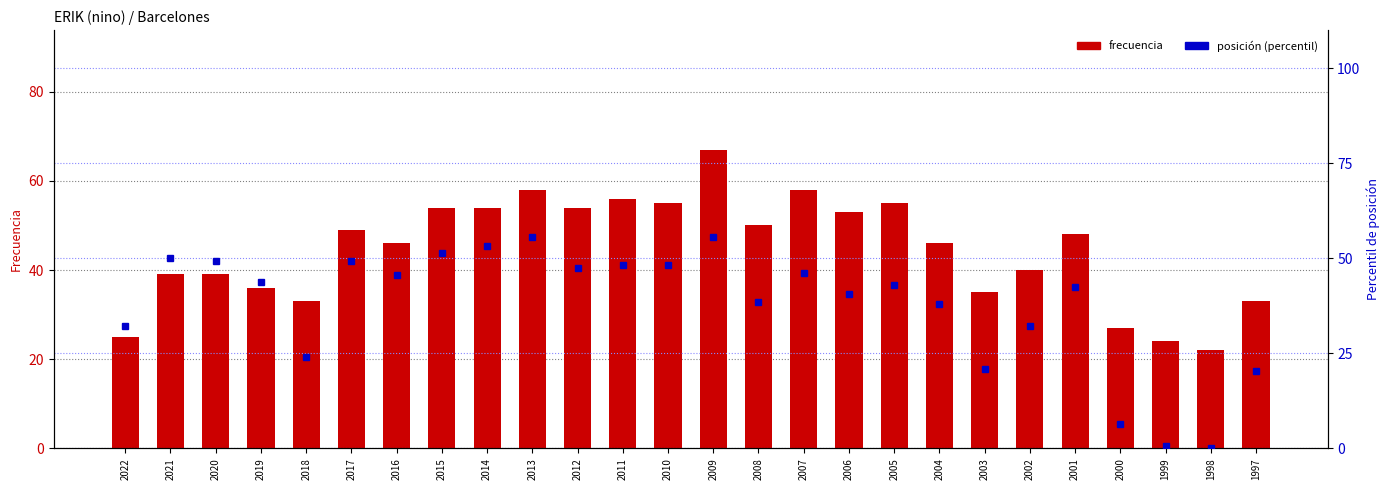

Reading left to right, list all the values displayed in this chart.

Frecuencia: 2022=25.0	2021=39.0	2020=39.0	2019=36.0	2018=33.0	2017=49.0	2016=46.0	2015=54.0	2014=54.0	2013=58.0	2012=54.0	2011=56.0	2010=55.0	2009=67.0	2008=50.0	2007=58.0	2006=53.0	2005=55.0	2004=46.0	2003=35.0	2002=40.0	2001=48.0	2000=27.0	1999=24.0	1998=22.0	1997=33.0
Posicion (percentil): 2022=32.3	2021=50.0	2020=49.4	2019=43.7	2018=24.1	2017=49.4	2016=45.6	2015=51.3	2014=53.2	2013=55.7	2012=47.5	2011=48.1	2010=48.1	2009=55.7	2008=38.6	2007=46.2	2006=40.5	2005=43.0	2004=38.0	2003=20.9	2002=32.3	2001=42.4	2000=6.3	1999=0.6	1998=0.0	1997=20.3